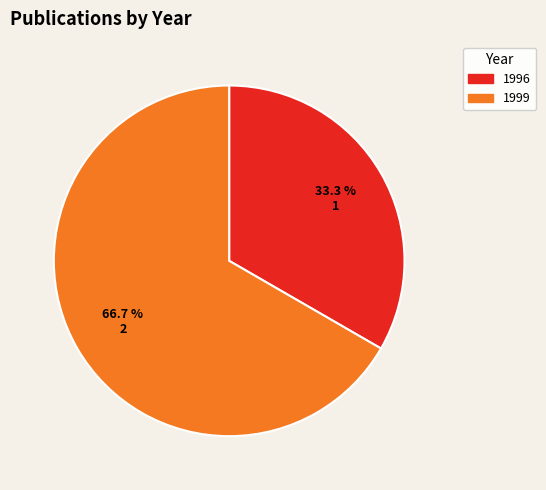

Is there any slice that represents more than half of the pie?

Yes